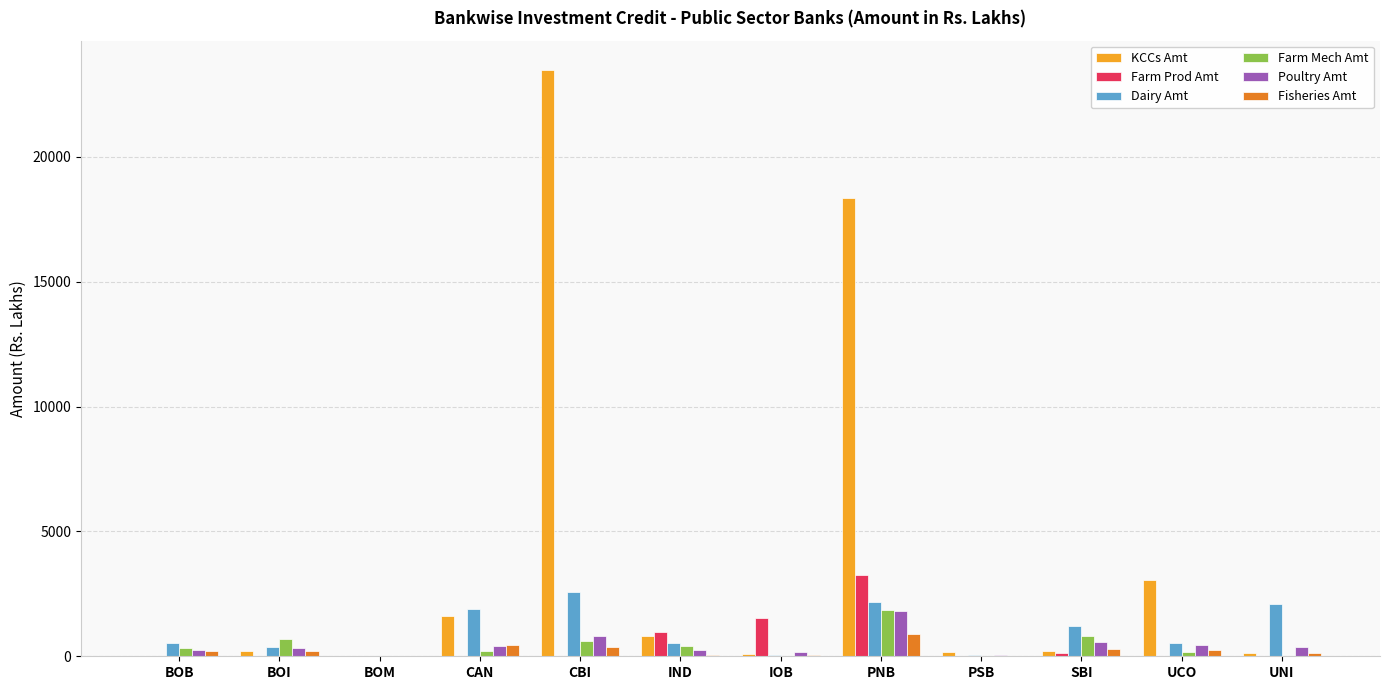

At which category does the chart reach its peak across all series?

CBI